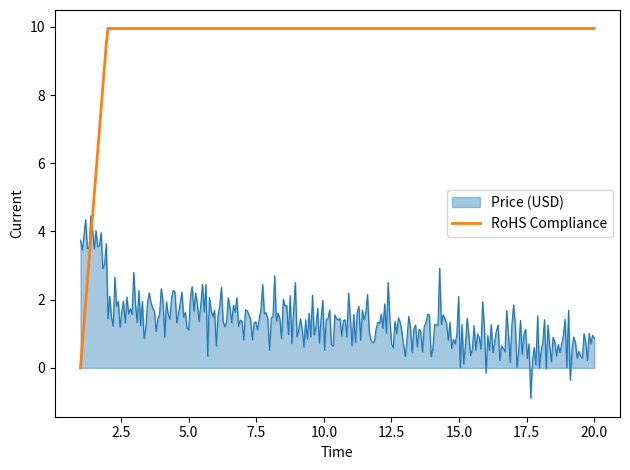

What is the difference between the maximum and minimum values in the Price (USD) series?

5.3